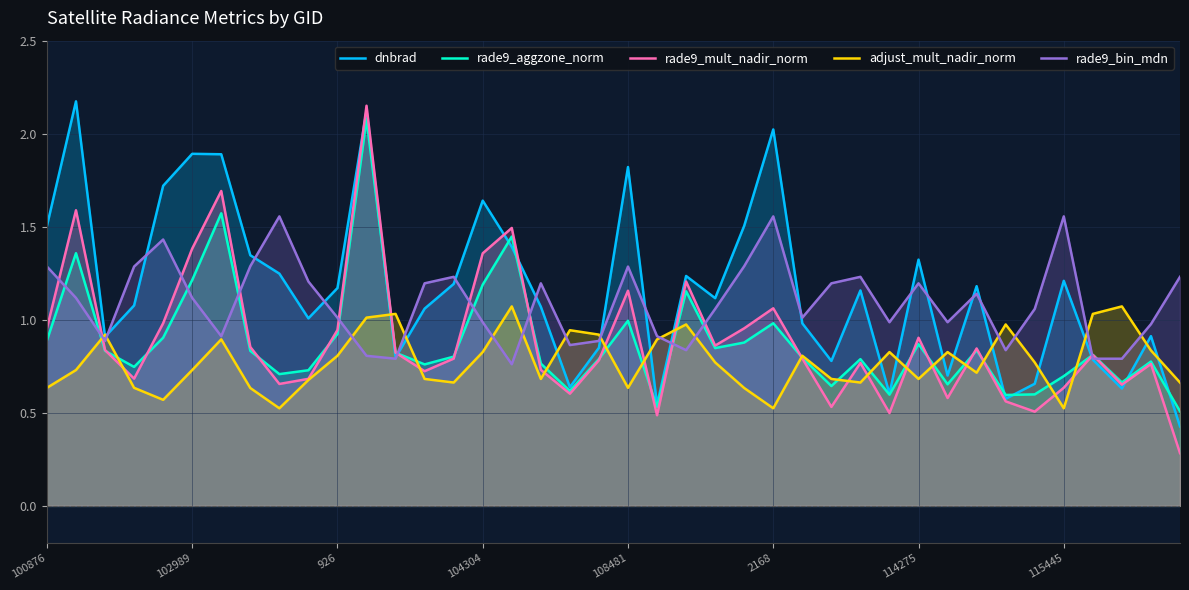

How many lines are shown in the chart?

5